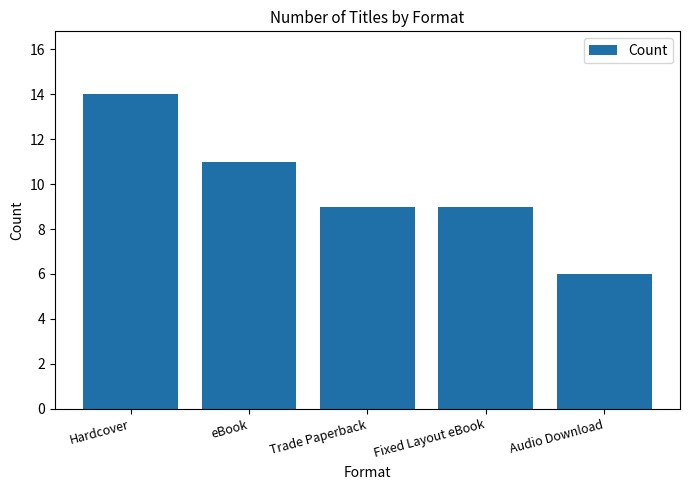

How many bars are there in total?

5